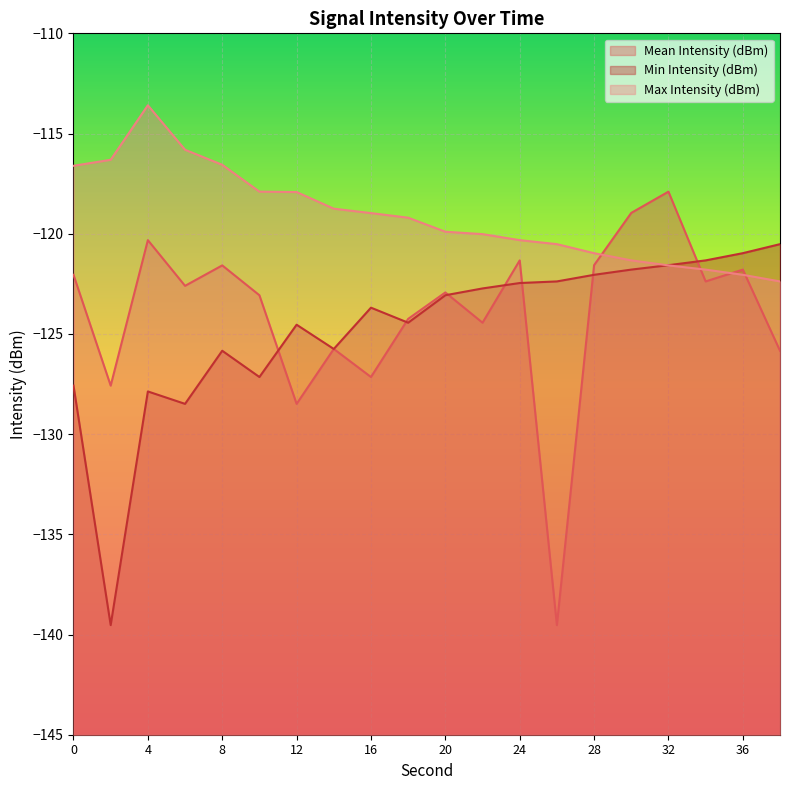

What is the value of the Mean Intensity (dBm) point at the 15th from the left?

-121.6